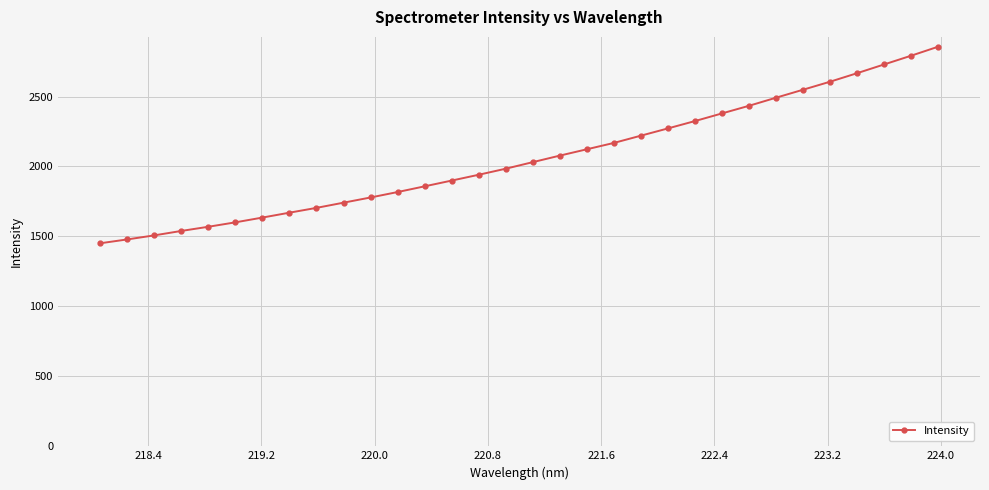

What is the value of the 10th point from the left?

1741.2